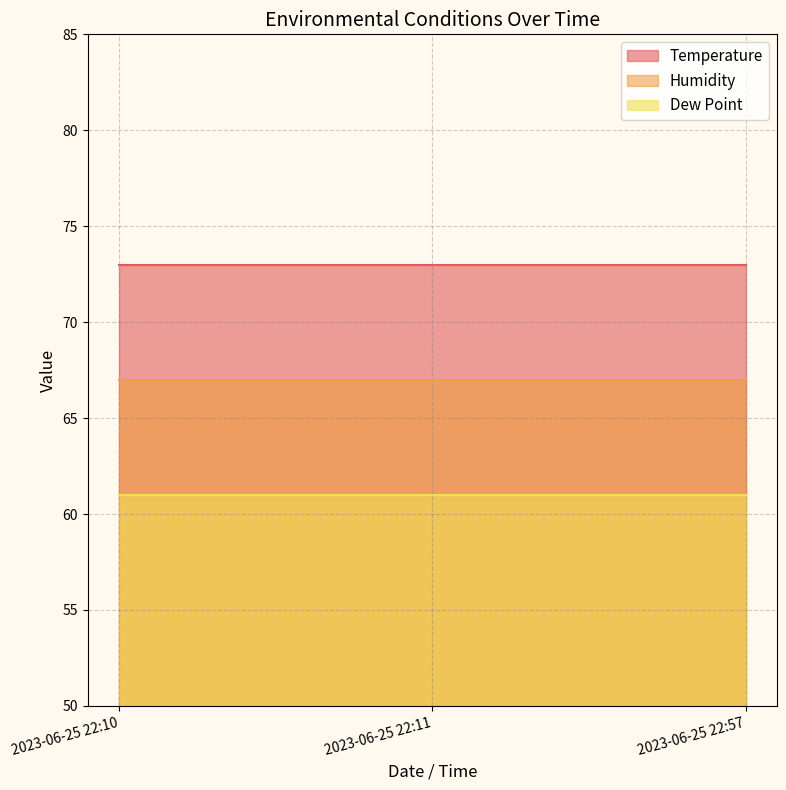

Which series has the largest total across all categories?

Temperature